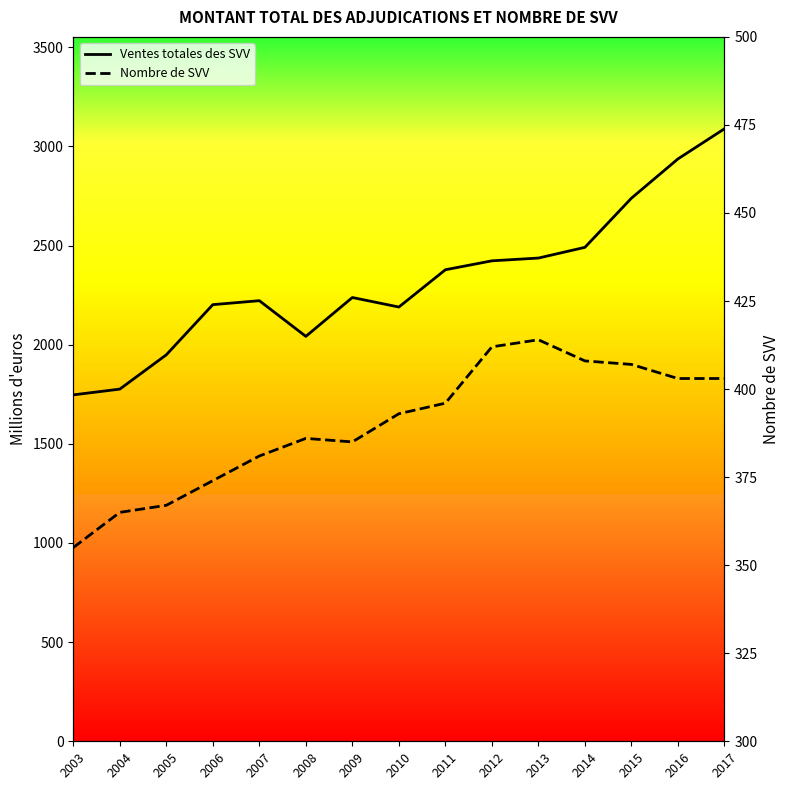

What is the sum of all Nombre de SVV values?

5849